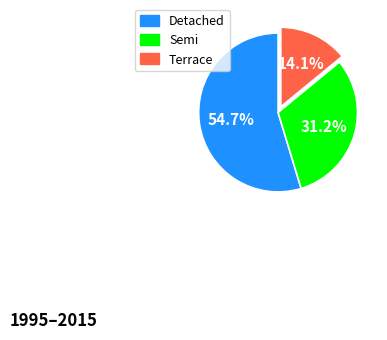

Does Terrace account for over 50% of the chart?

No